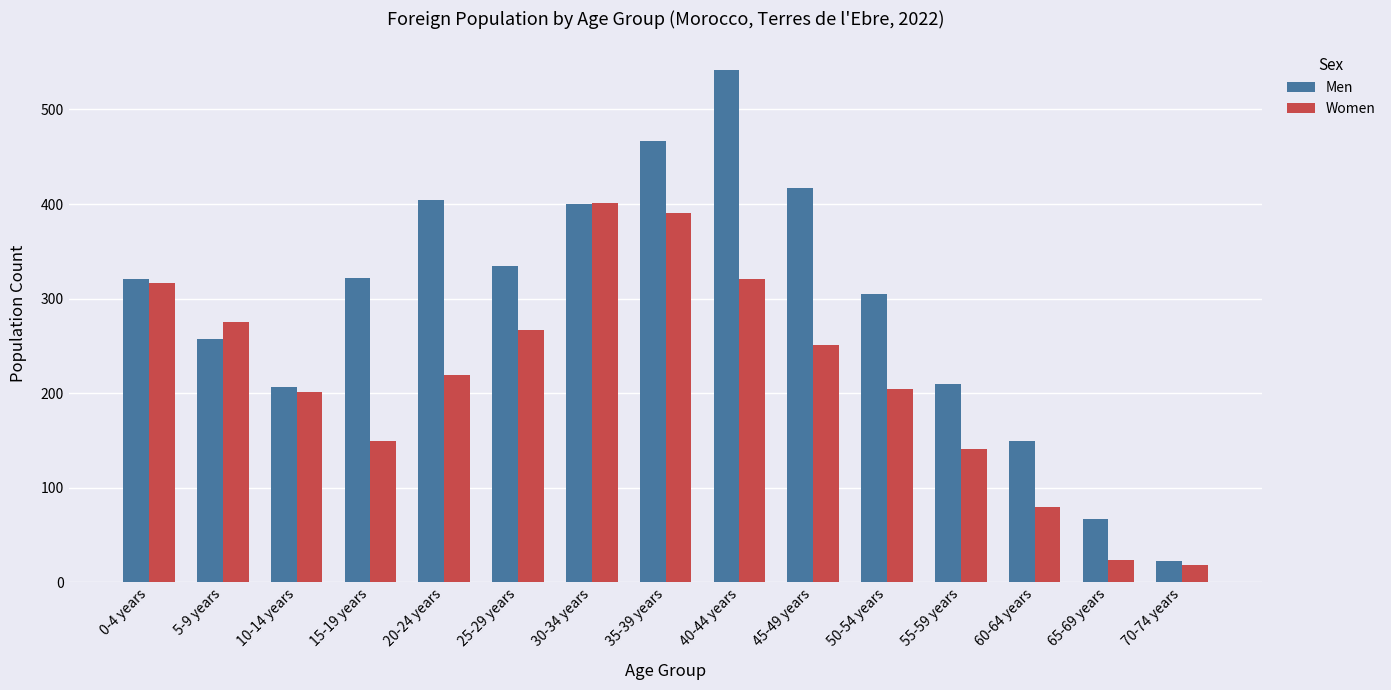

The Women series shows 219 at 20-24 years. True or false?

True